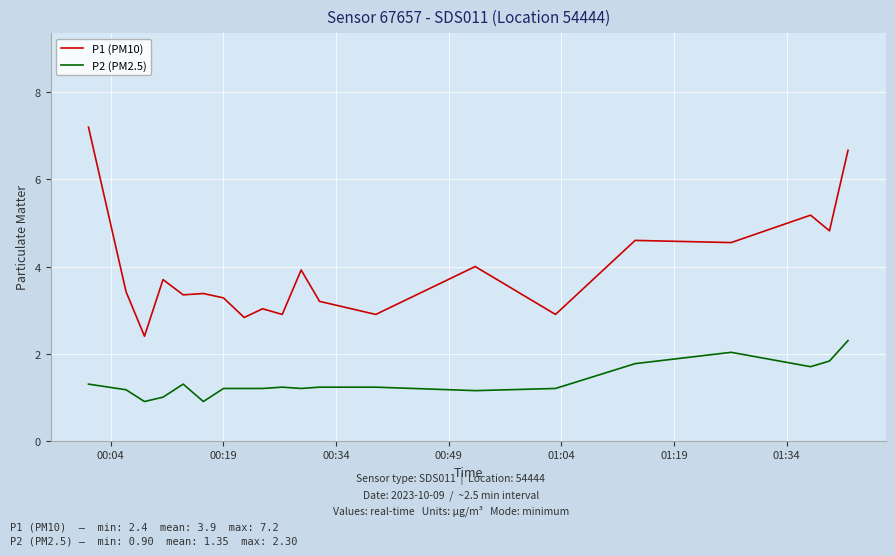

How many lines are shown in the chart?

2